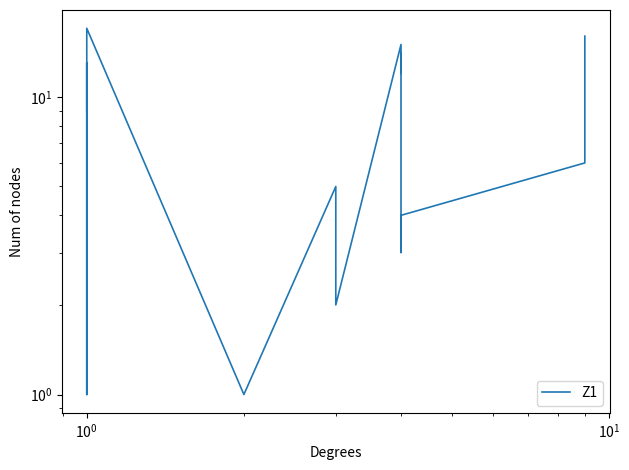

Which label corresponds to the smallest value in the chart?

$\mathdefault{10^{0}}$